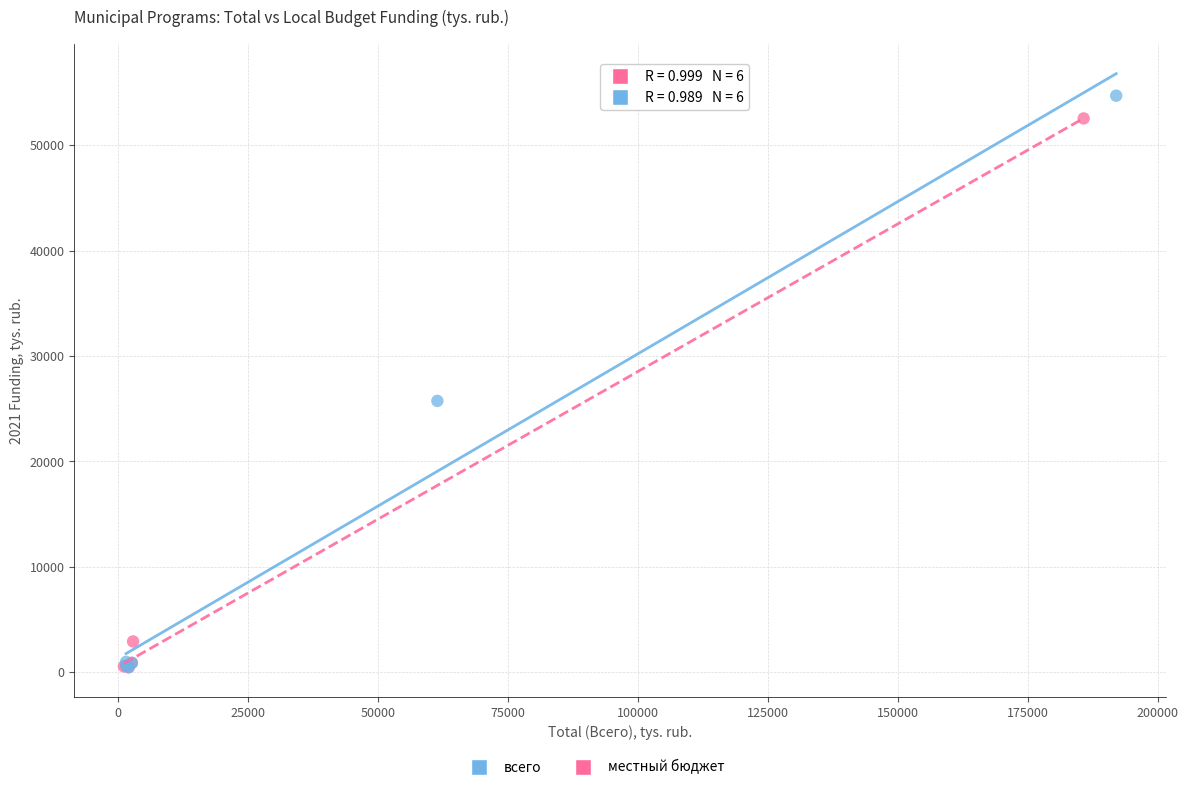

Which series has the widest spread of Y values?

всего